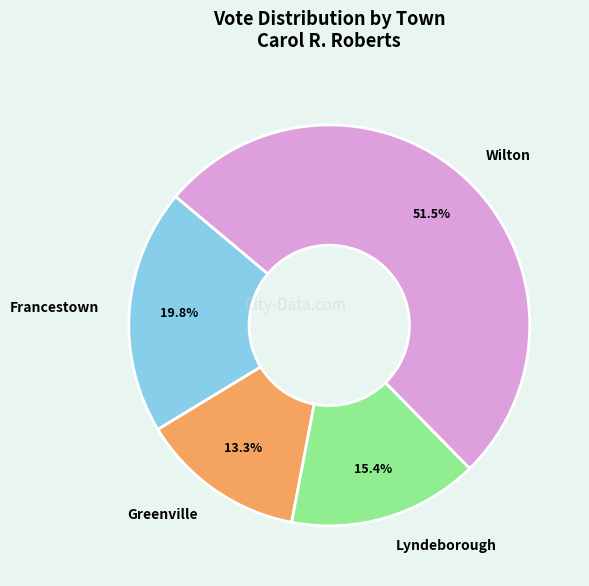

To the nearest percent, what portion does Greenville represent?

13%